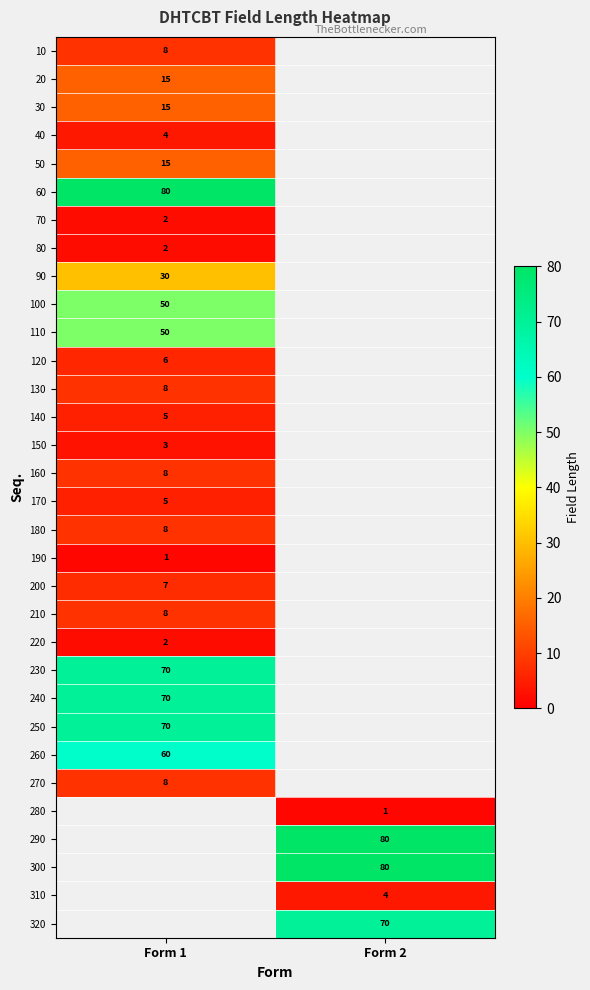

What is the difference between the highest and lowest values at Form 1?

79.0